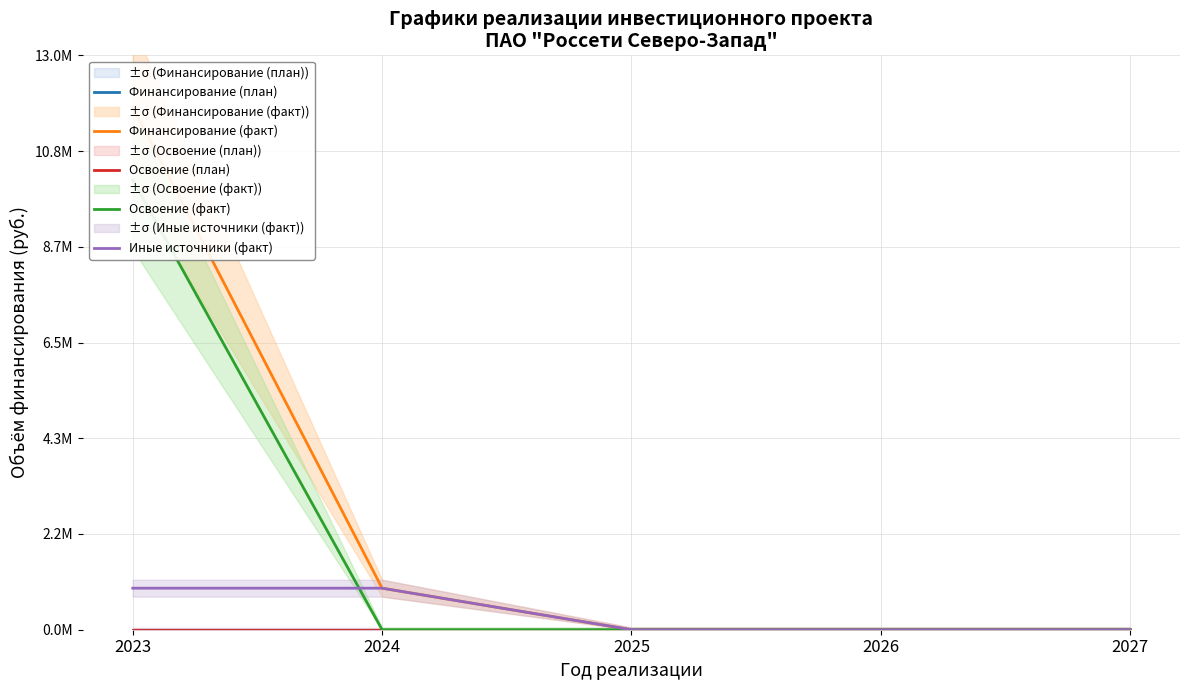

What is the difference between the maximum and minimum values in the Освоение (факт) series?

10180699